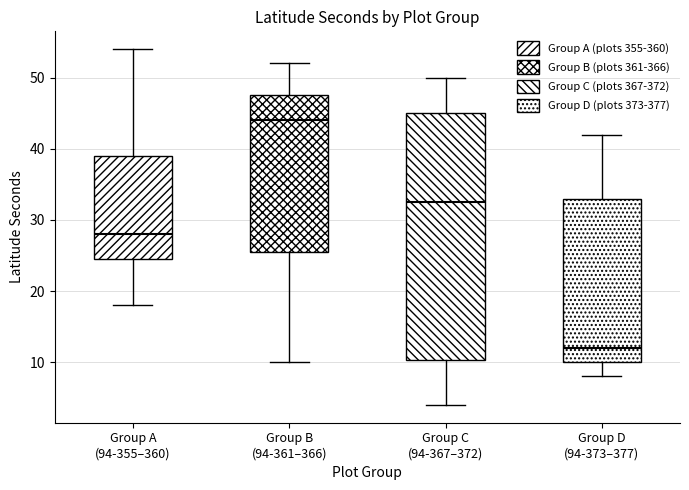

Where does the upper whisker of the box for Group A (94-355–360) end on the y-axis? The values are not printed on the chart, so give them approximately, as read against the axis.

54